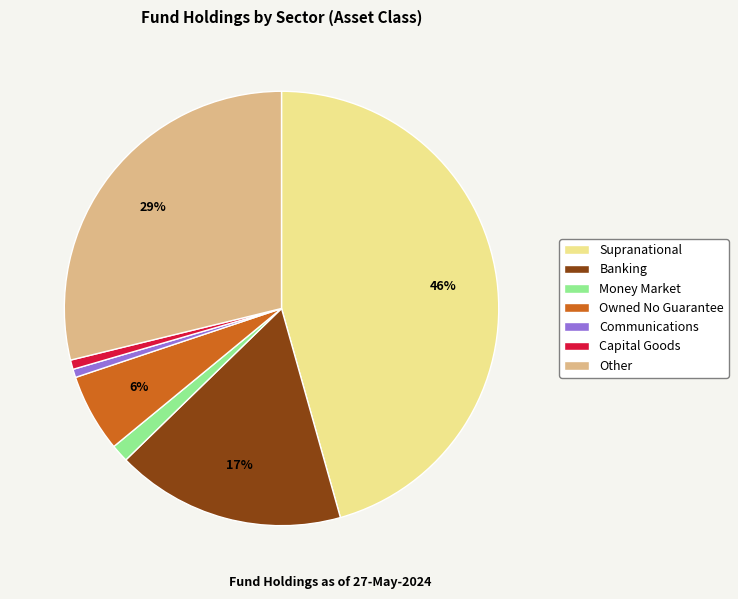

Count the number of slices in the pie.

7